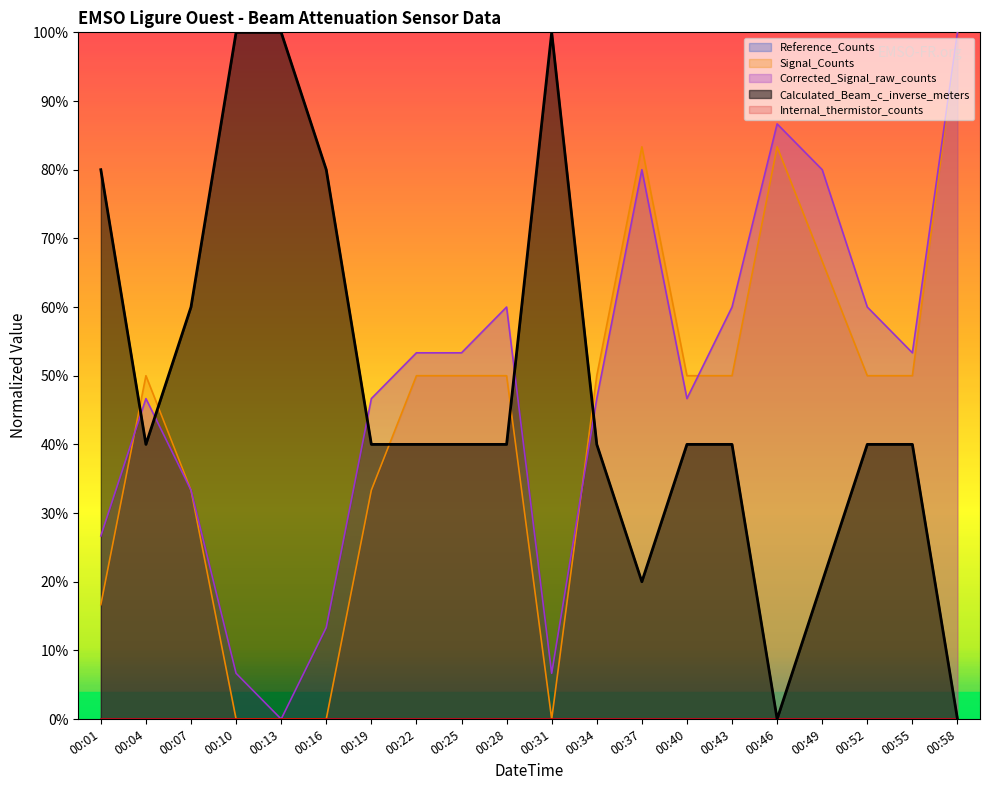

What is the spread (max minus min) of values at 00:52?

0.2